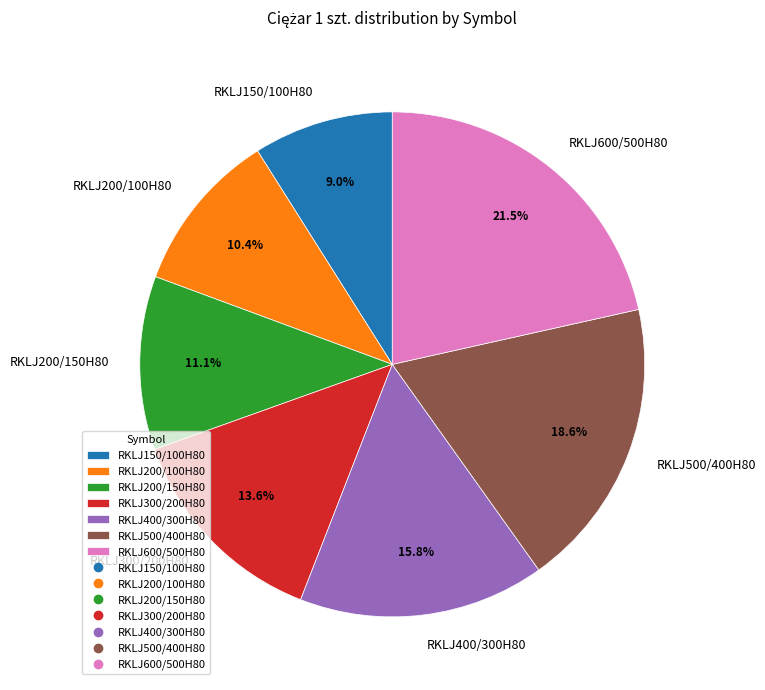

What is the smallest slice in the pie chart?

RKLJ150/100H80